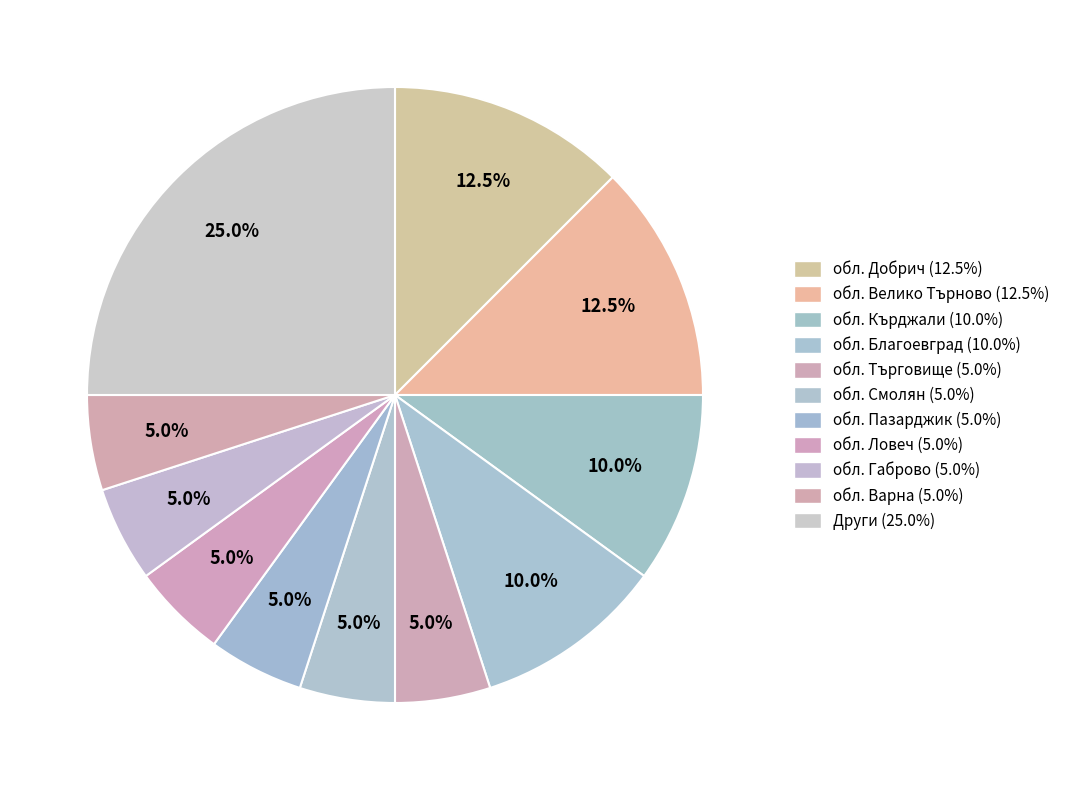

Count the number of slices in the pie.

11